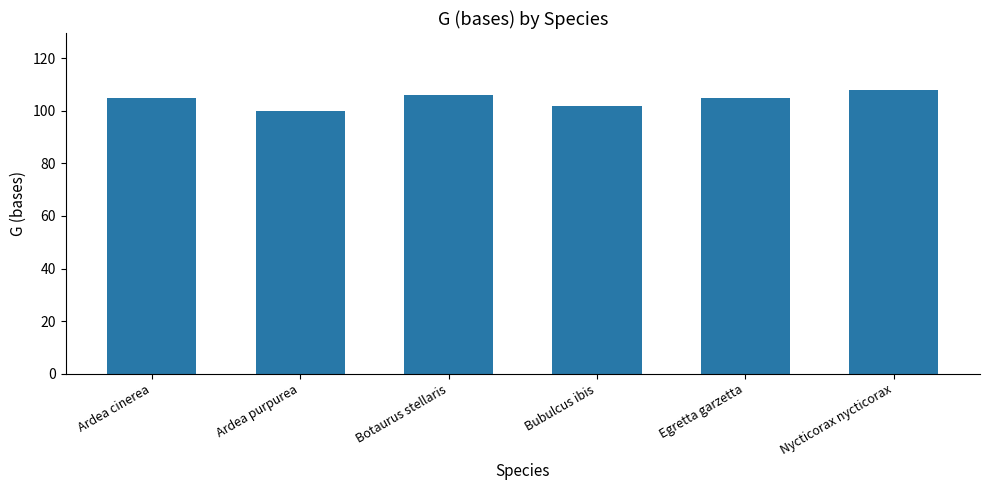

Reading left to right, list all the values displayed in this chart.

Ardea cinerea=105	Ardea purpurea=100	Botaurus stellaris=106	Bubulcus ibis=102	Egretta garzetta=105	Nycticorax nycticorax=108